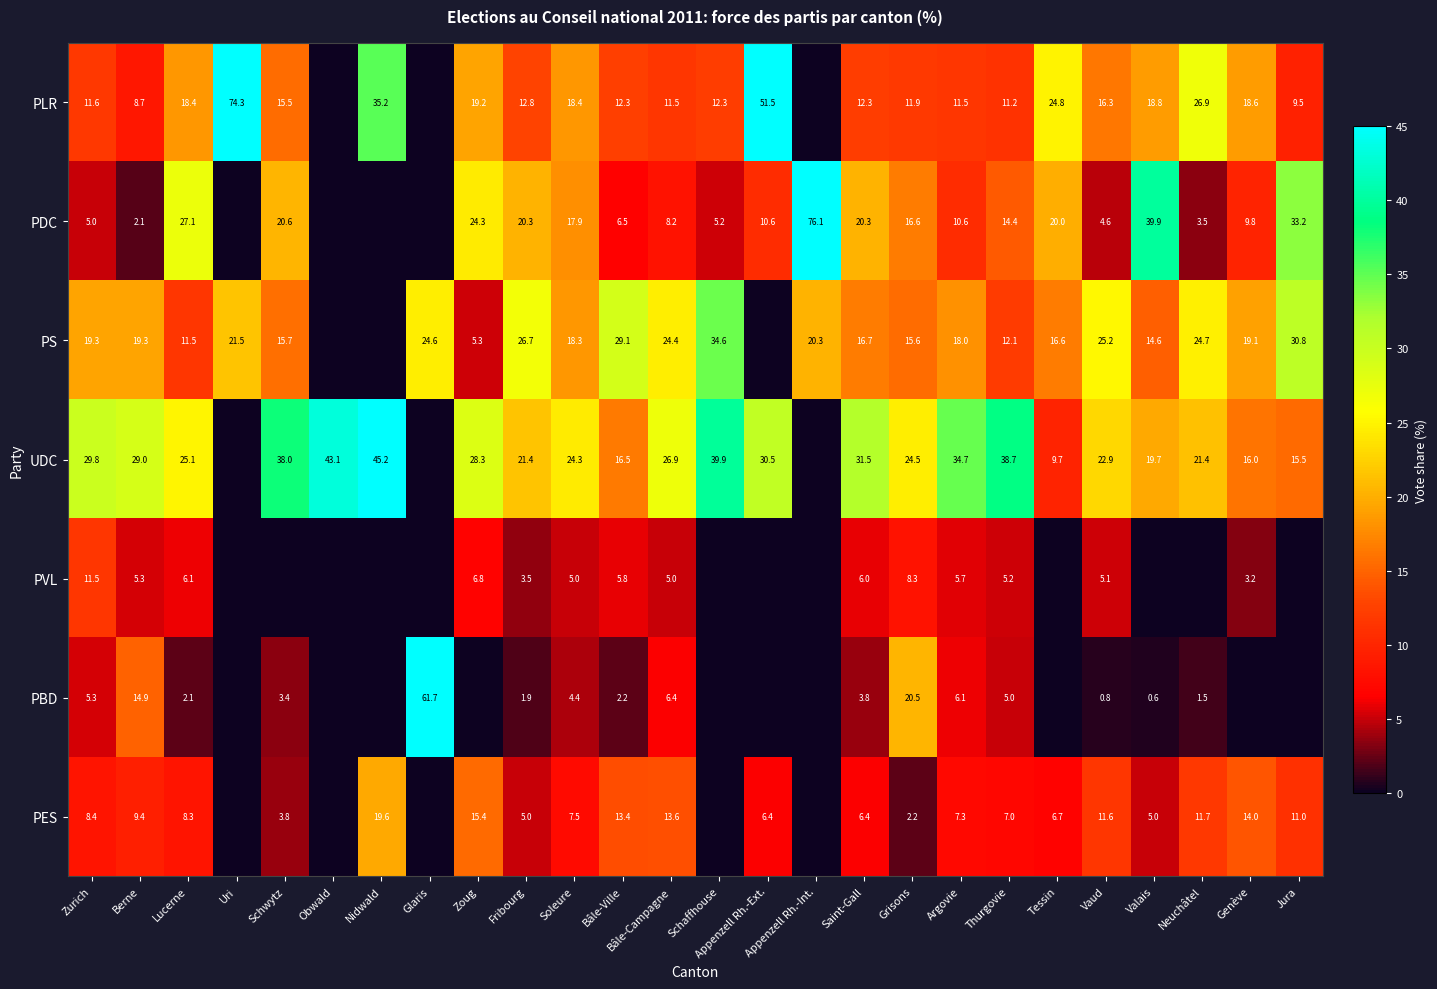

What is the total value across all series at Jura?

100.0